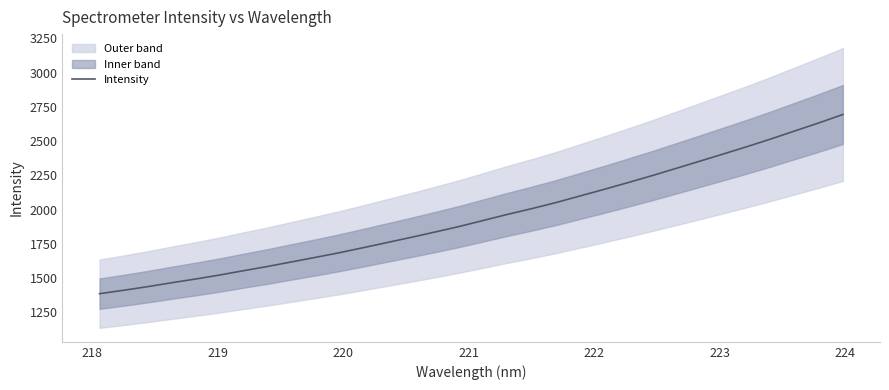

What is the maximum value for Intensity?

2694.0